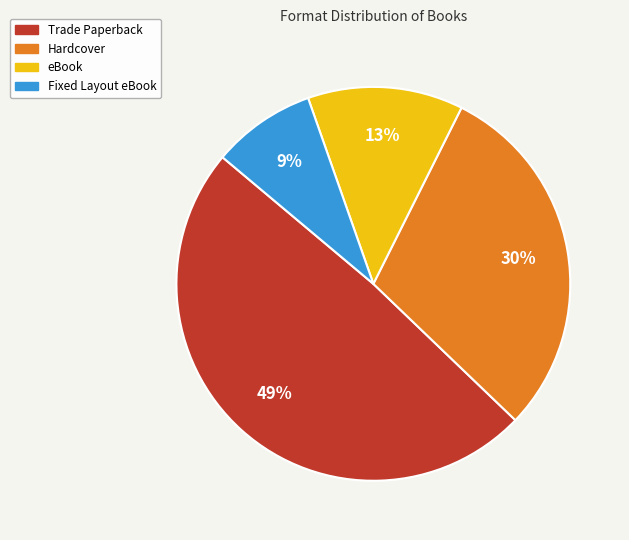

What is the smallest slice in the pie chart?

Fixed Layout eBook